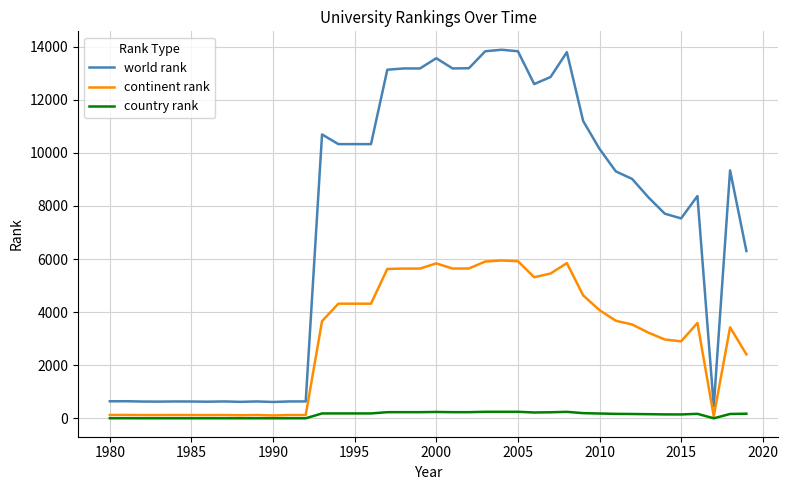

What is the maximum value shown in the chart?

13883